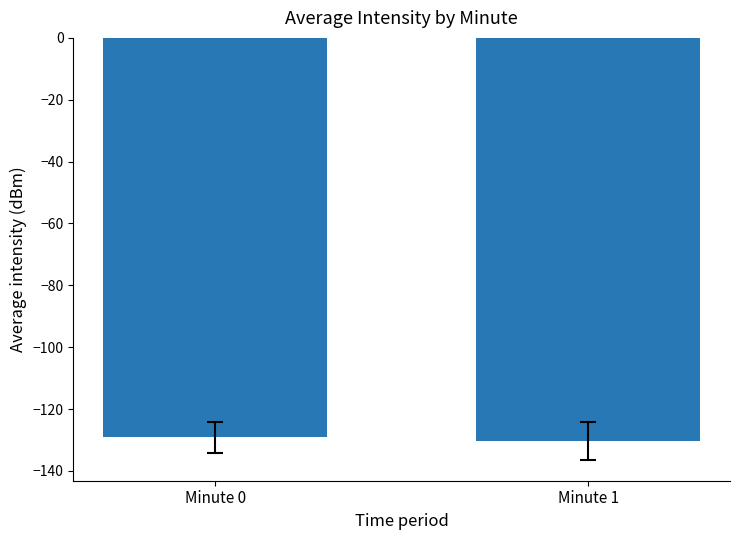

What is the change in value from Minute 0 to Minute 1?

-1.1